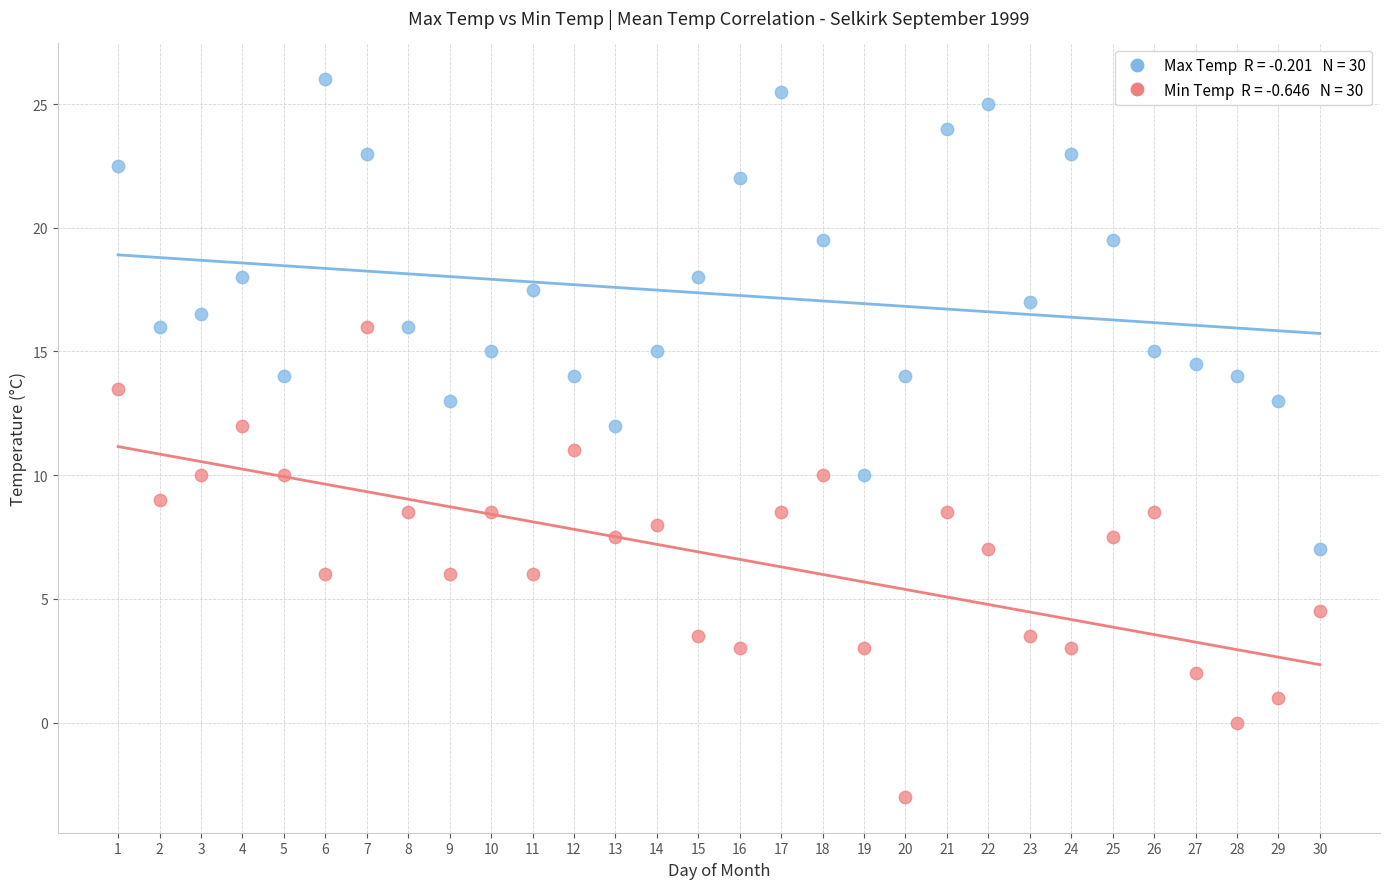

Across all data points, what is the range of X values (max minus min)?

29.0